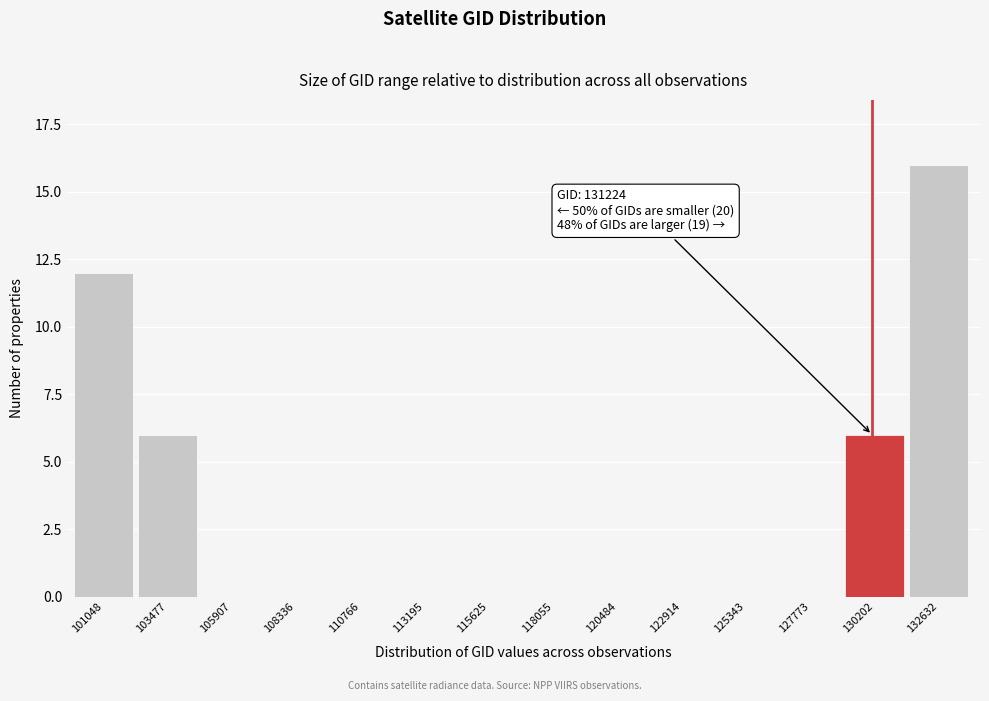

Reading left to right, what are all the values shown in this chart?

101048=12	103477=6	105907=0	108336=0	110766=0	113195=0	115625=0	118055=0	120484=0	122914=0	125343=0	127773=0	130202=6	132632=16